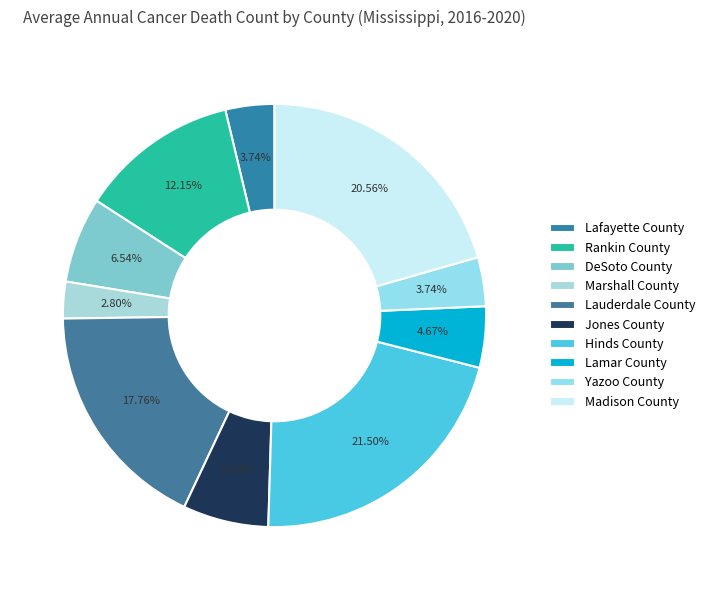

How much of the chart is everything except Yazoo County?

96.3%